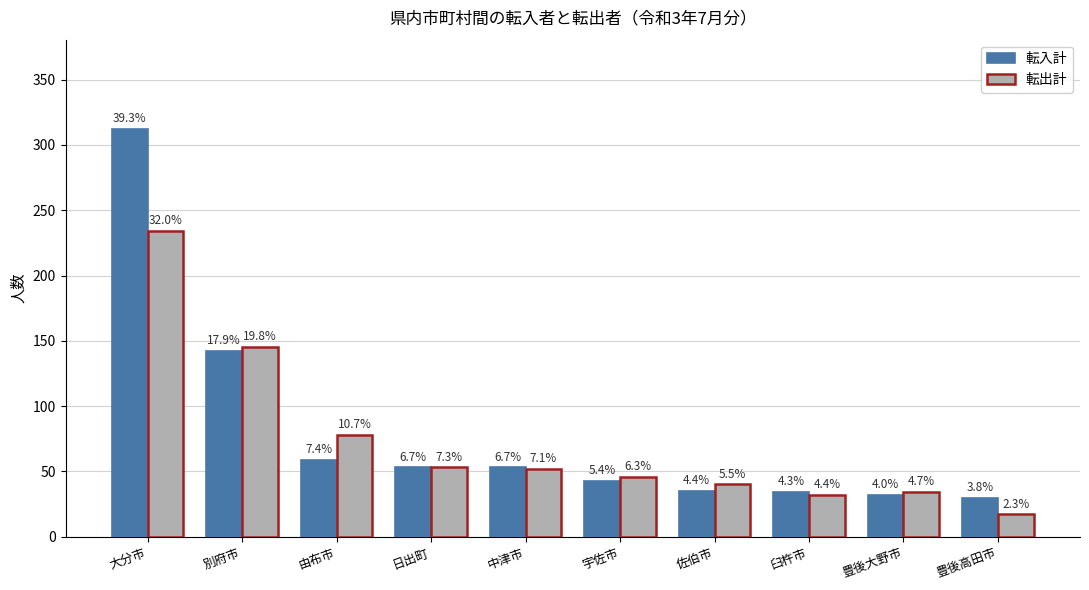

What is the difference between the 転出計 values at 豊後大野市 and 日出町?

19